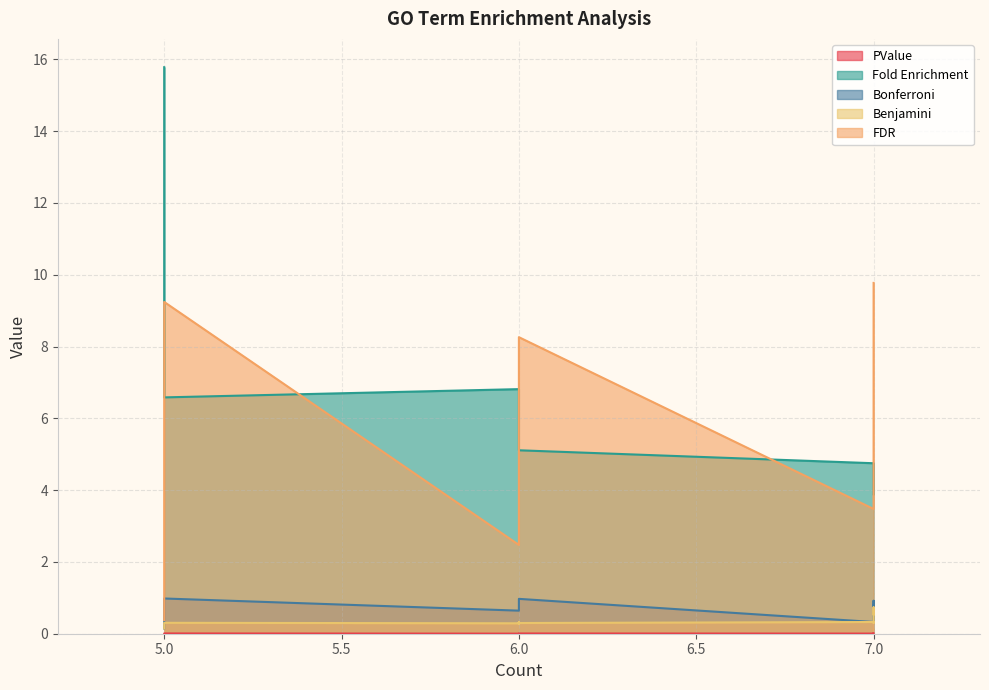

What is the label of the 2nd point from the right?

7